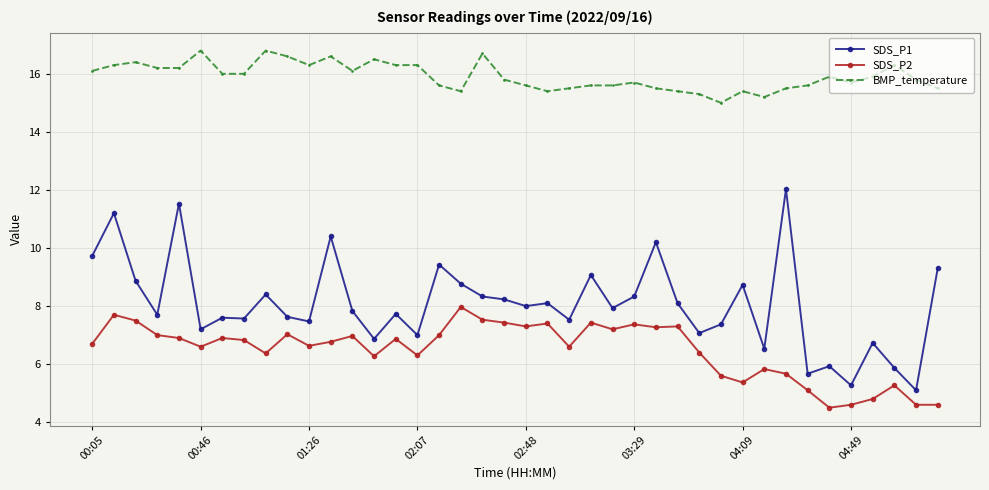

Is this an area chart (filled region under the line)?

No